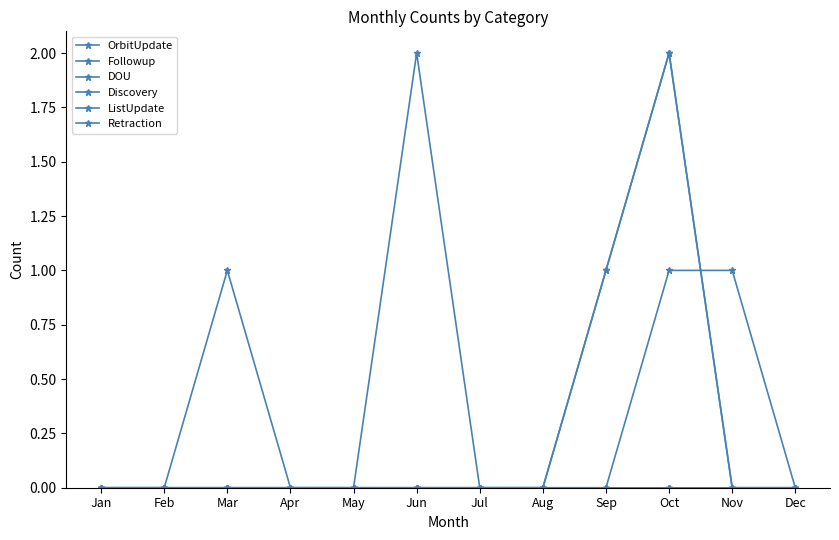

At which category does the chart reach its minimum across all series?

Jan